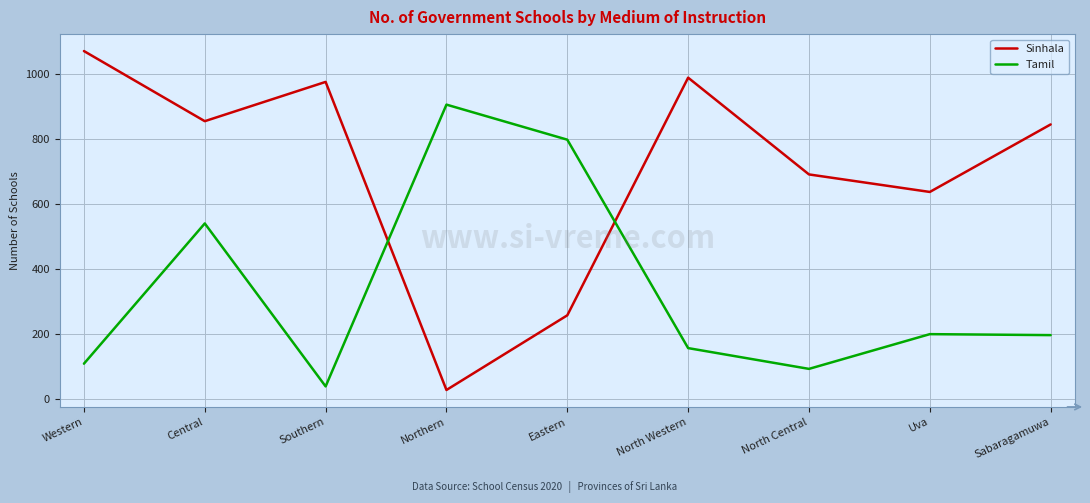

What position from the right is Uva?

2